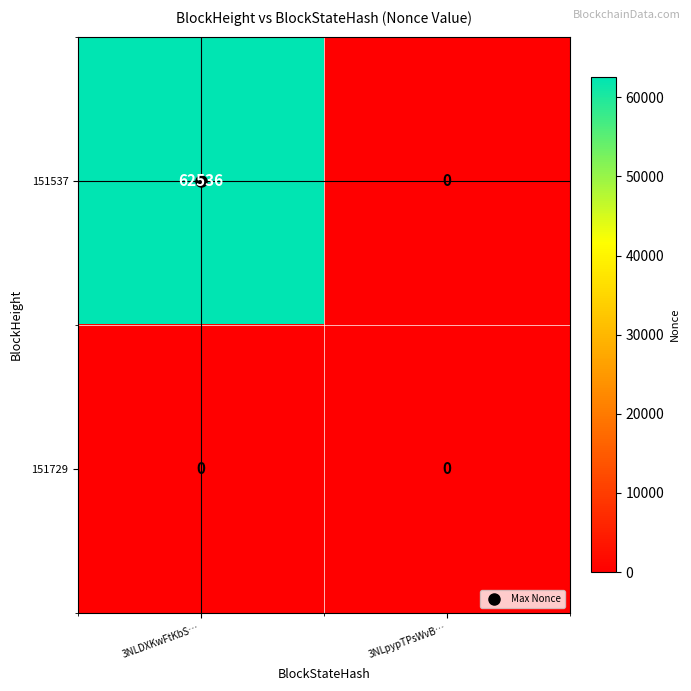

Which series has the widest spread of values?

151537